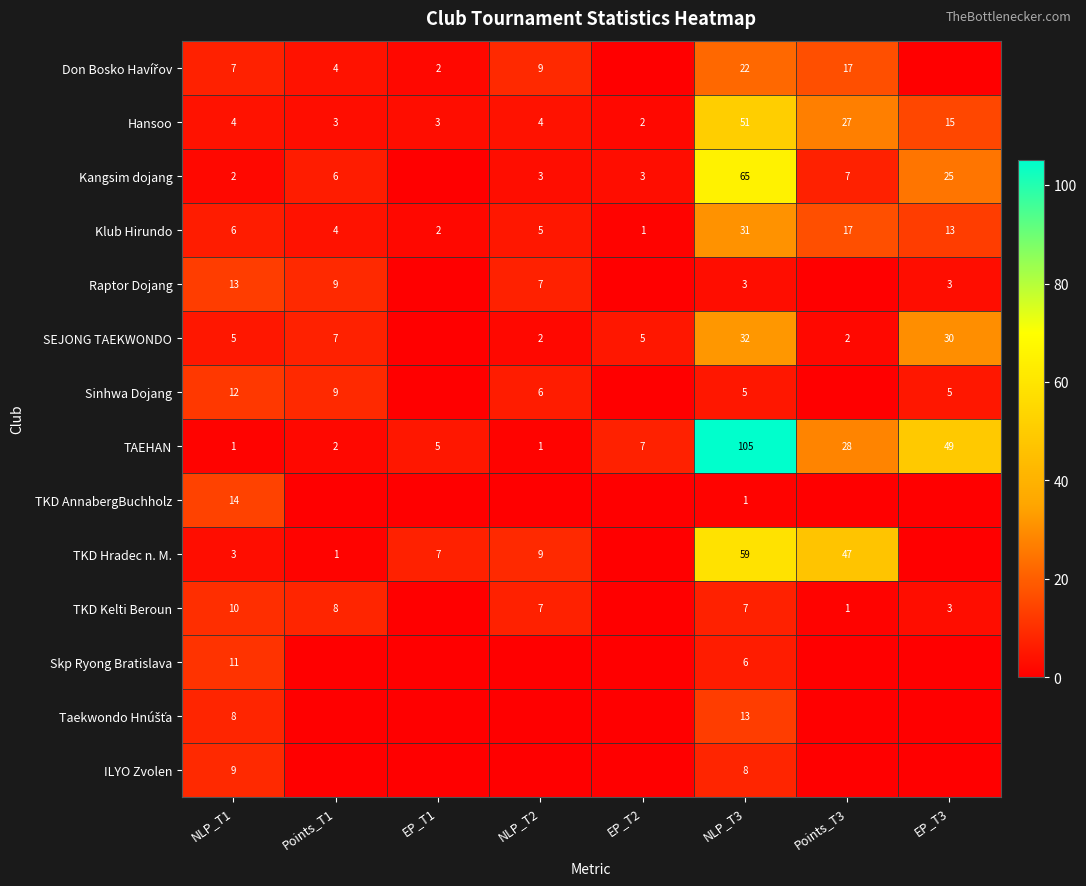

What is the total value across all series at NLP_T3?

408